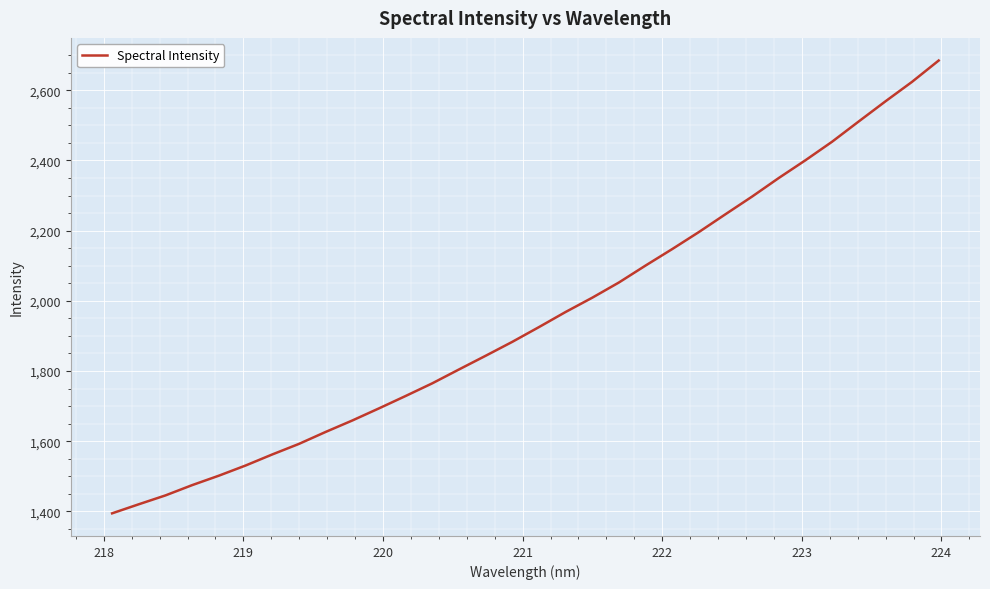

What is the sum of all values?

62458.7